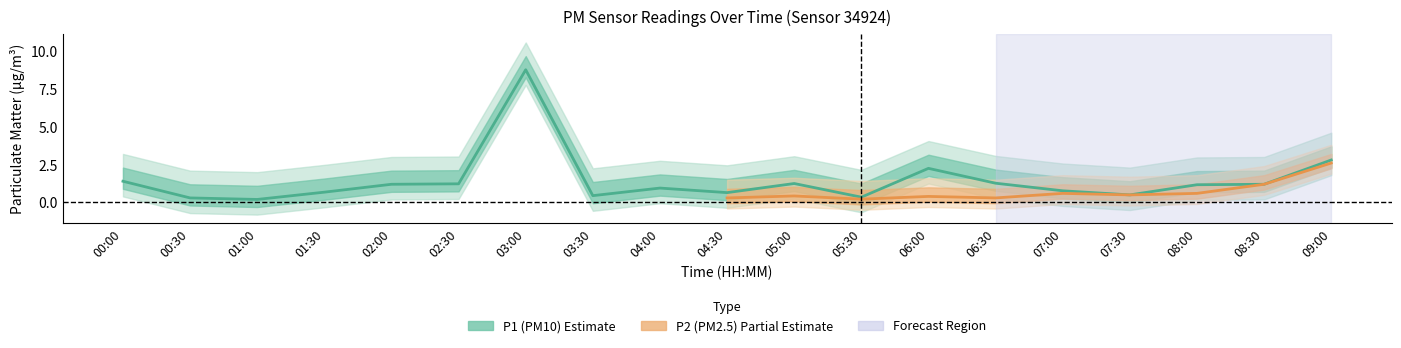

Rank the categories by value from highest to lowest.

03:00, 09:00, 06:00, 00:00, 06:30, 05:00, 02:30, 02:00, 08:30, 08:00, 04:00, 07:00, 01:30, 04:30, 07:30, 03:30, 05:30, 00:30, 01:00